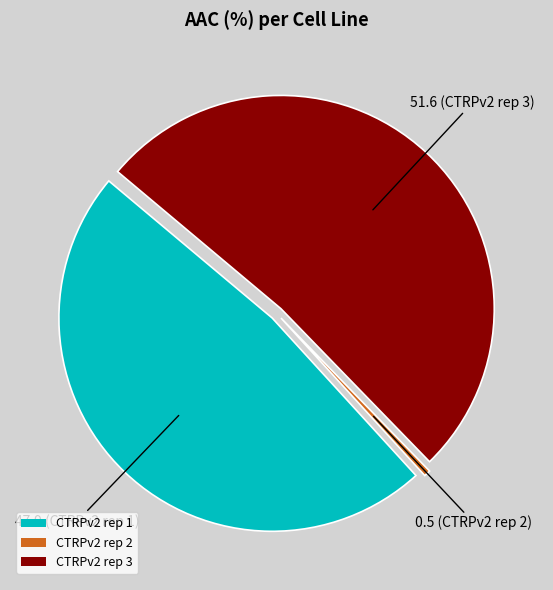

Between CTRPv2 rep 3 and CTRPv2 rep 1, which is larger?

CTRPv2 rep 3